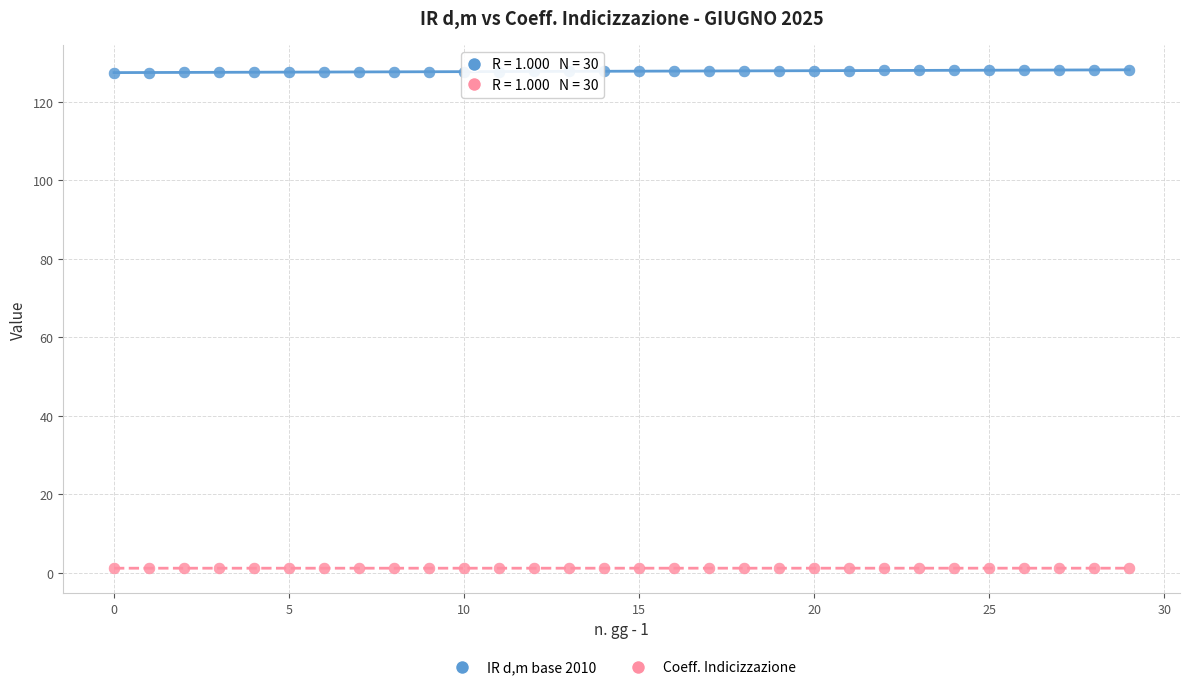

Across all data points, what is the range of Y values (max minus min)?

126.9